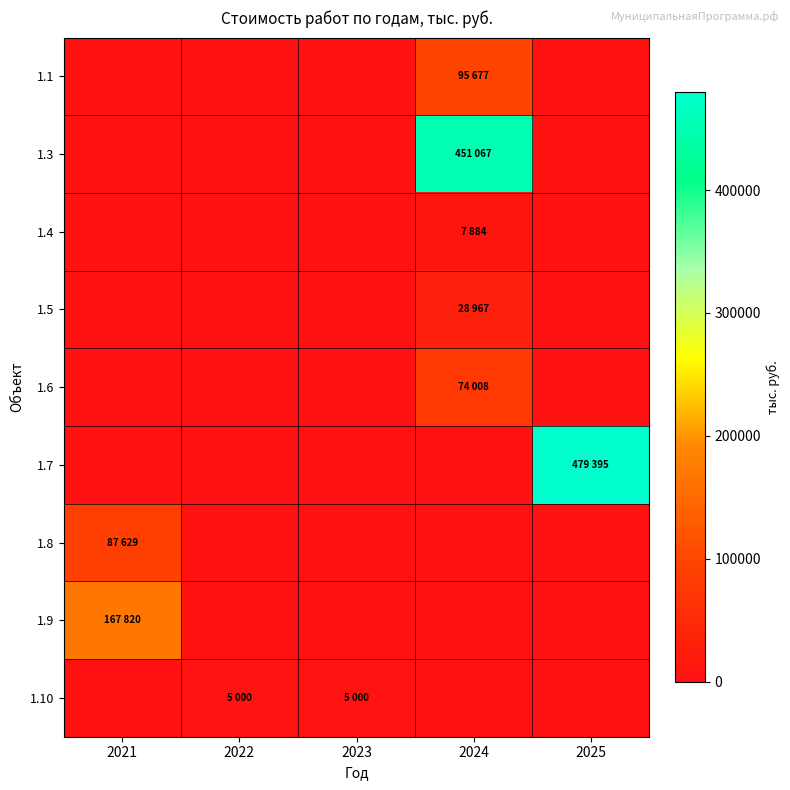

Reading left to right, what are all the values shown in this chart?

1.1: 2021=0	2022=0	2023=0	2024=95677	2025=0
1.3: 2021=0	2022=0	2023=0	2024=451067	2025=0
1.4: 2021=0	2022=0	2023=0	2024=7884	2025=0
1.5: 2021=0	2022=0	2023=0	2024=28967	2025=0
1.6: 2021=0	2022=0	2023=0	2024=74008	2025=0
1.7: 2021=0	2022=0	2023=0	2024=0	2025=479395
1.8: 2021=87629	2022=0	2023=0	2024=0	2025=0
1.9: 2021=167820	2022=0	2023=0	2024=0	2025=0
1.10: 2021=0	2022=5000	2023=5000	2024=0	2025=0